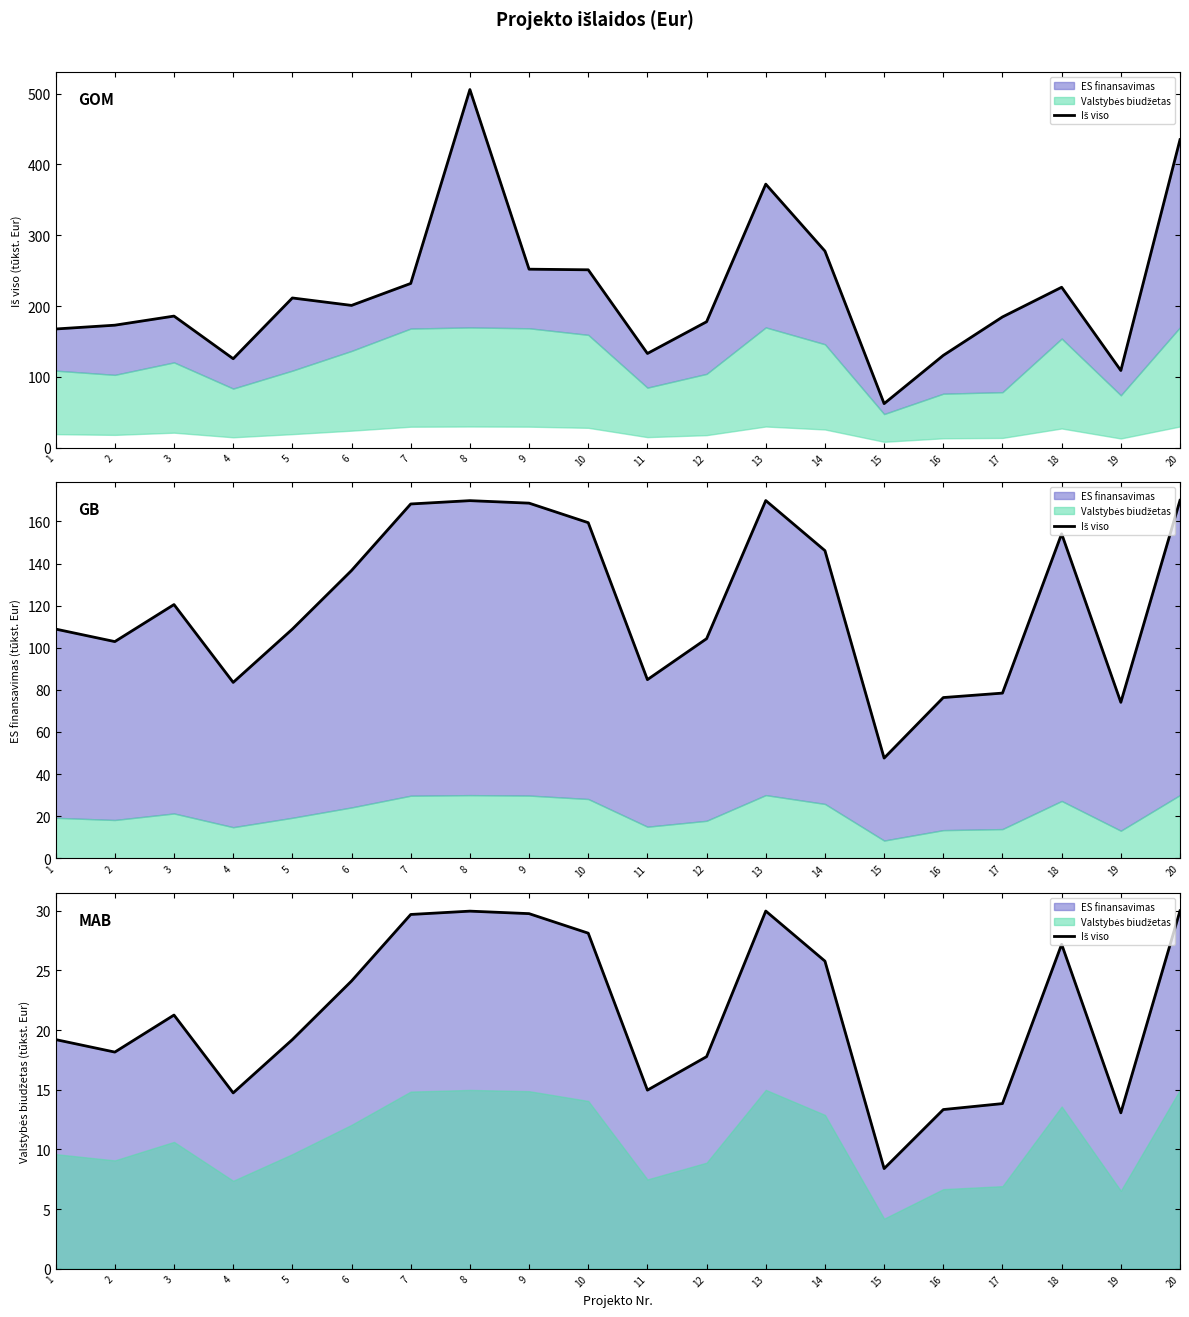

Where does the data first go above 21?

3